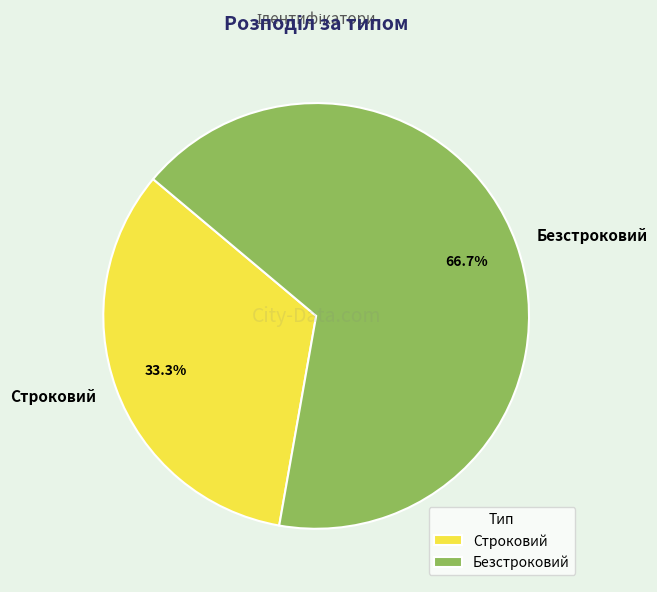

Which slice is the smallest?

Строковий